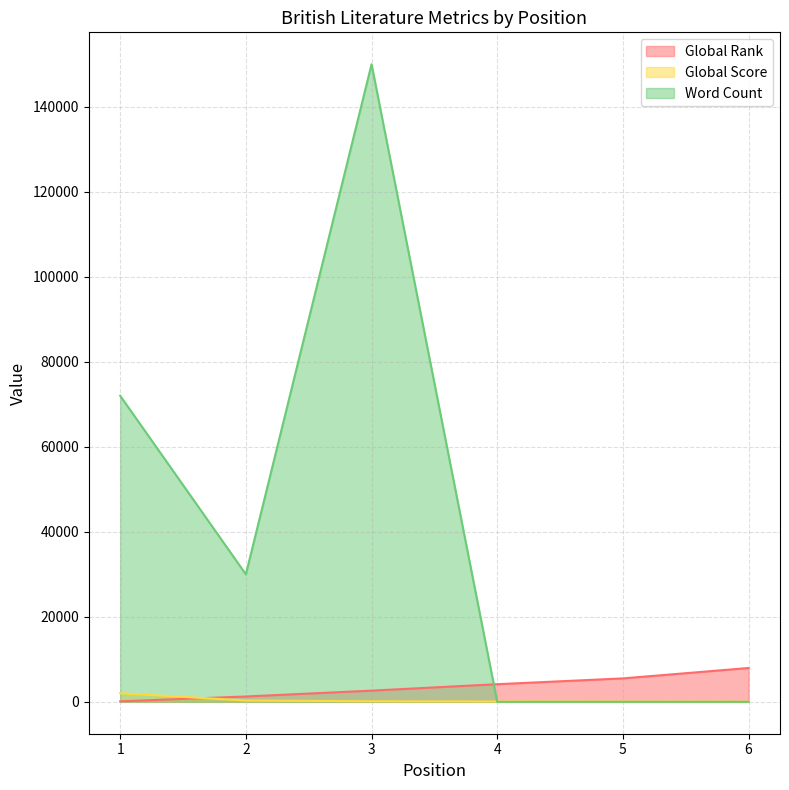

Which category has the lowest value in the Global Rank series?

1